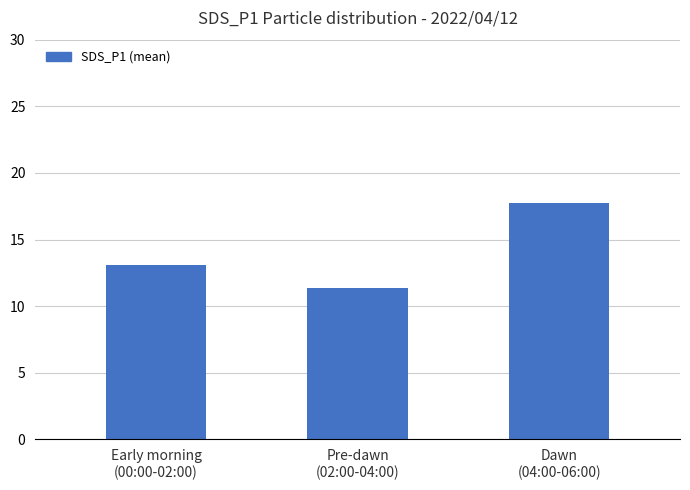

What is the difference between the maximum and minimum values?

6.4